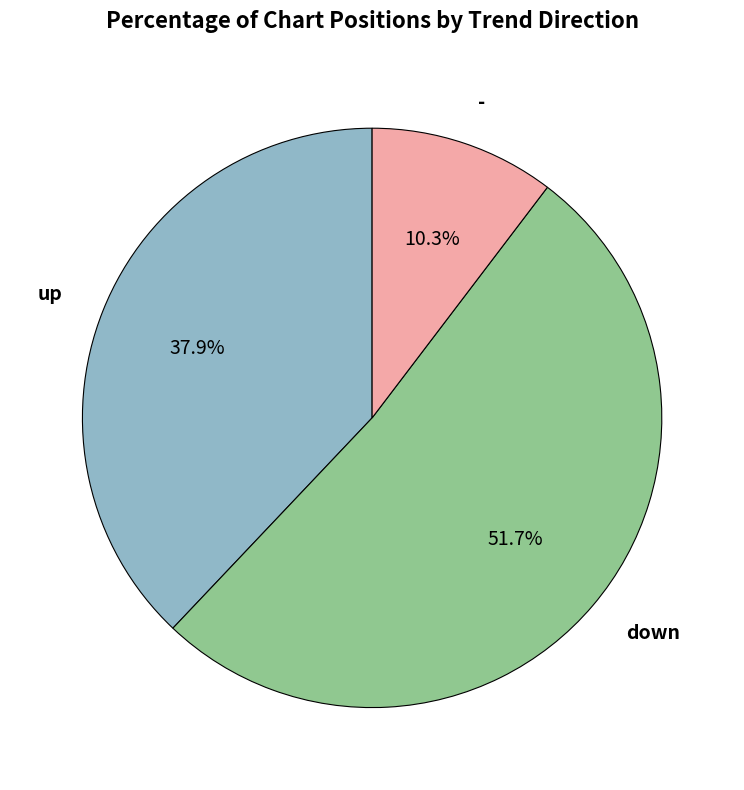

Between down and up, which is larger?

down